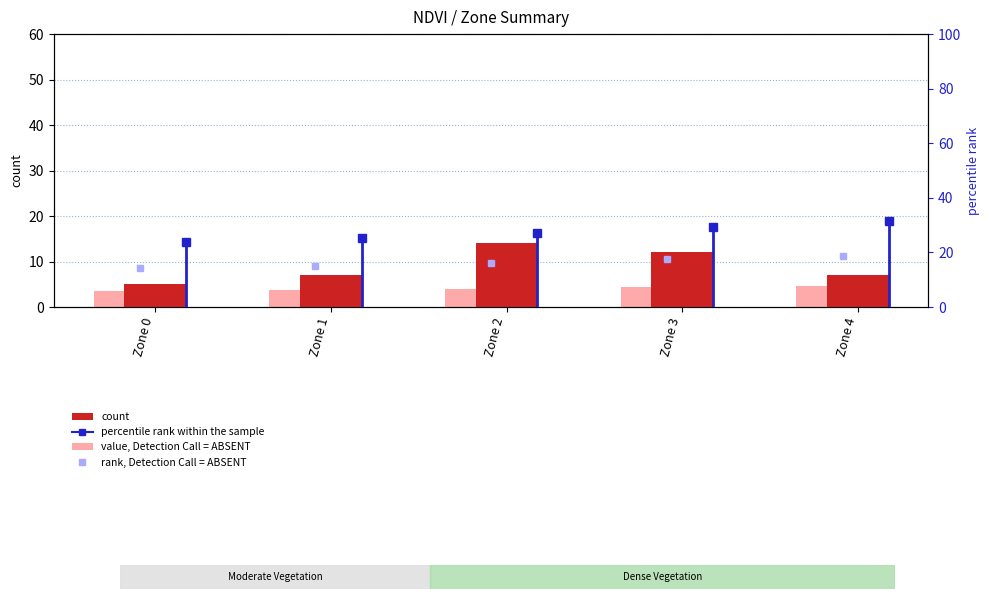

Between Zone 3 and Zone 0, which is larger?

Zone 3